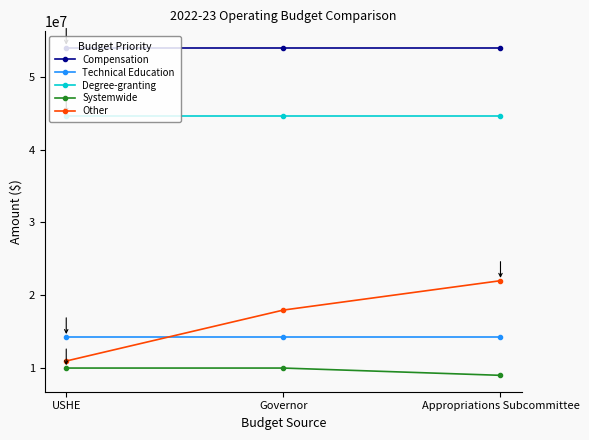

At how many categories does at least one series exceed 47917068?

3